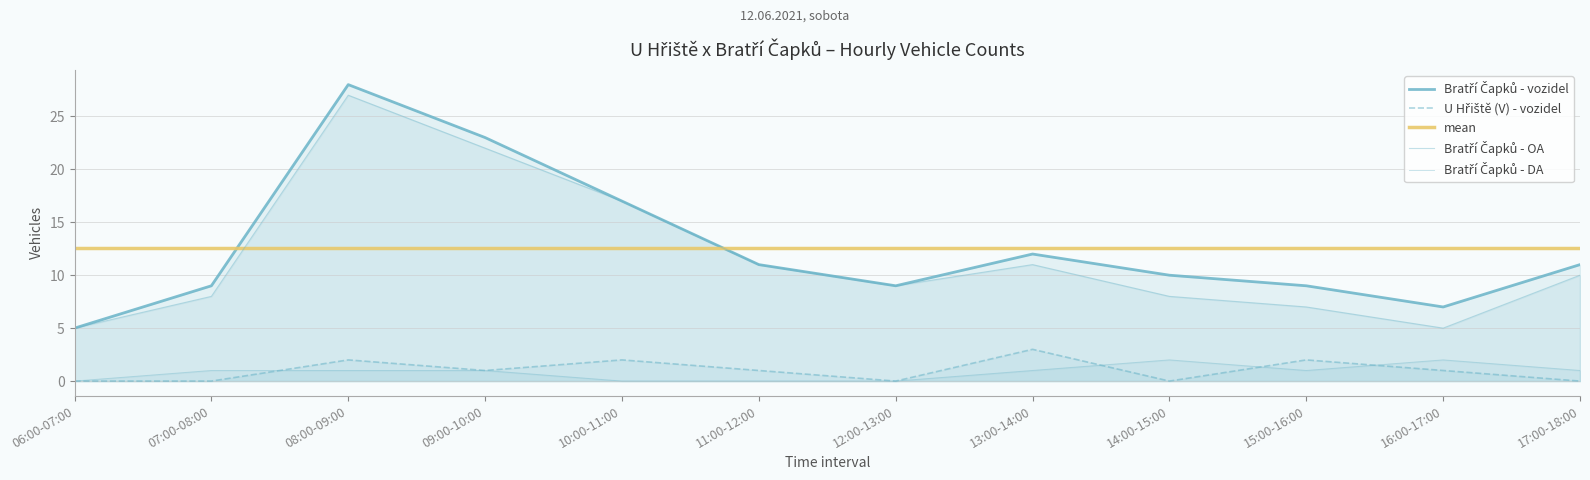

Is the value of Bratří Čapků - vozidel at 14:00-15:00 greater than the value of mean at 09:00-10:00?

No